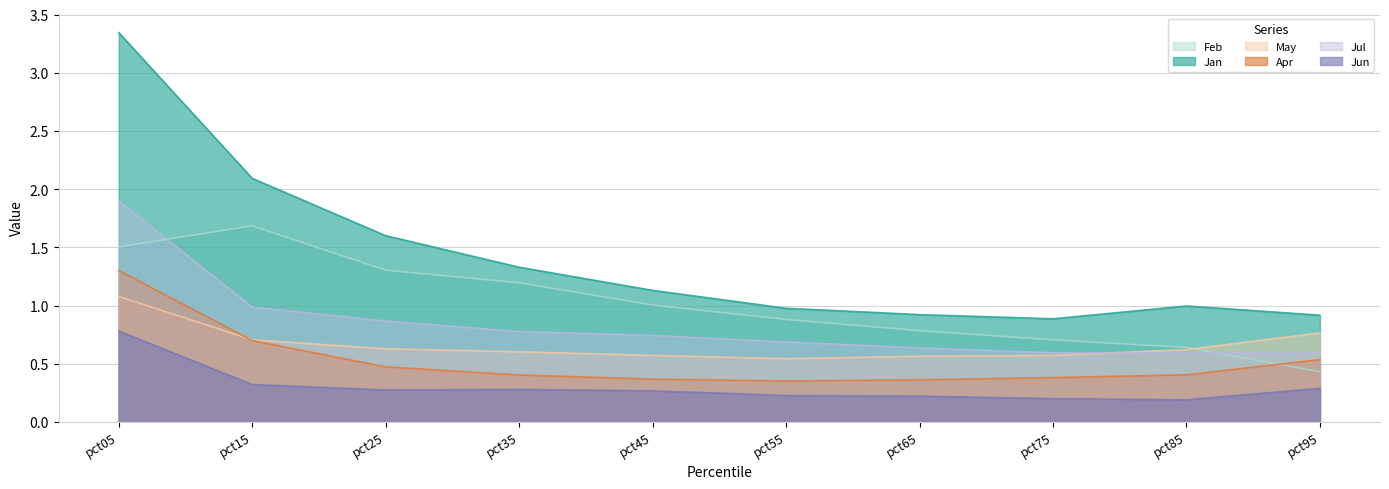

Does the chart have visible grid lines?

Yes